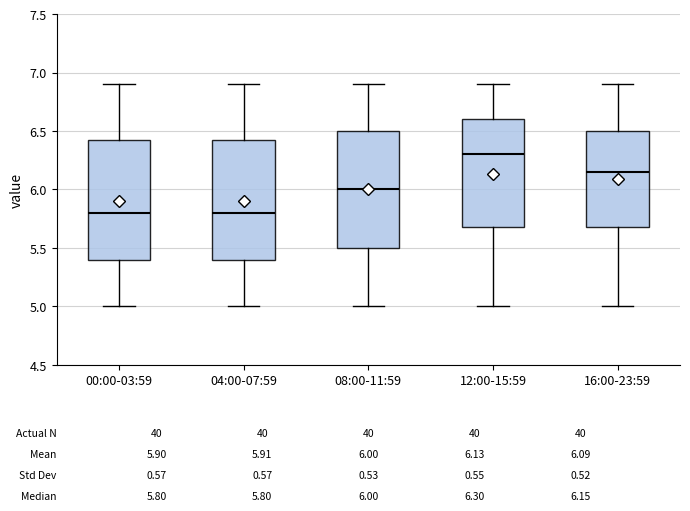

Which box has the highest median line?

12:00-15:59